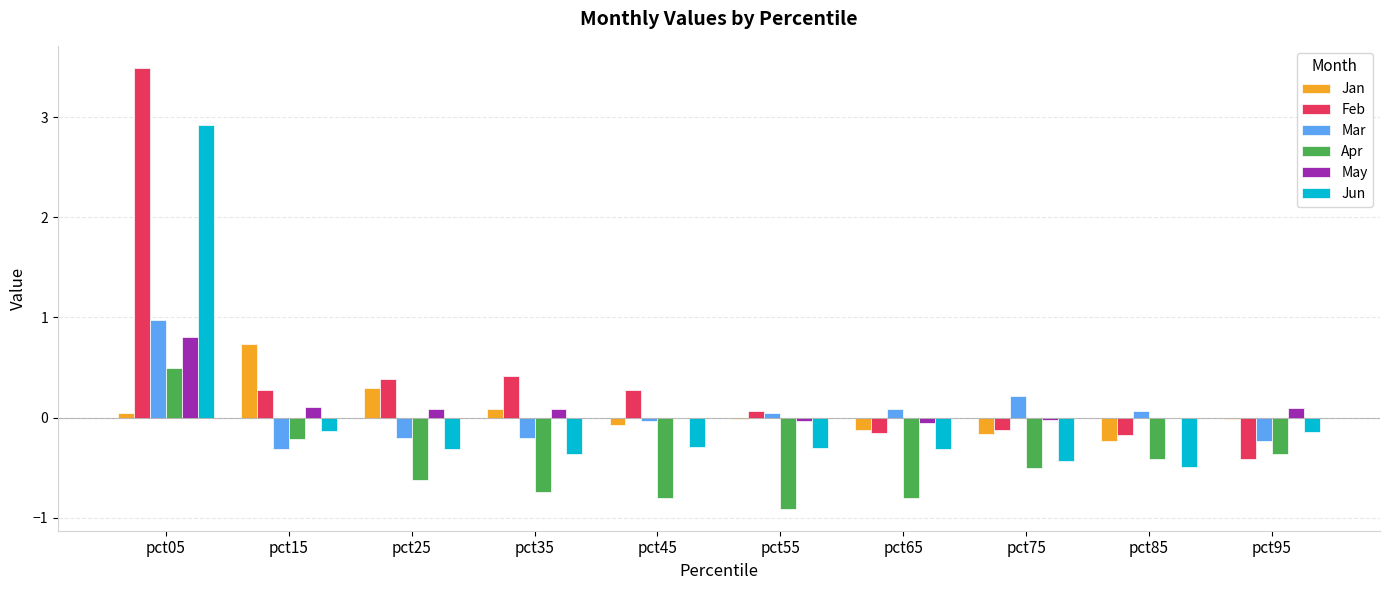

How many data points does each series have?

10